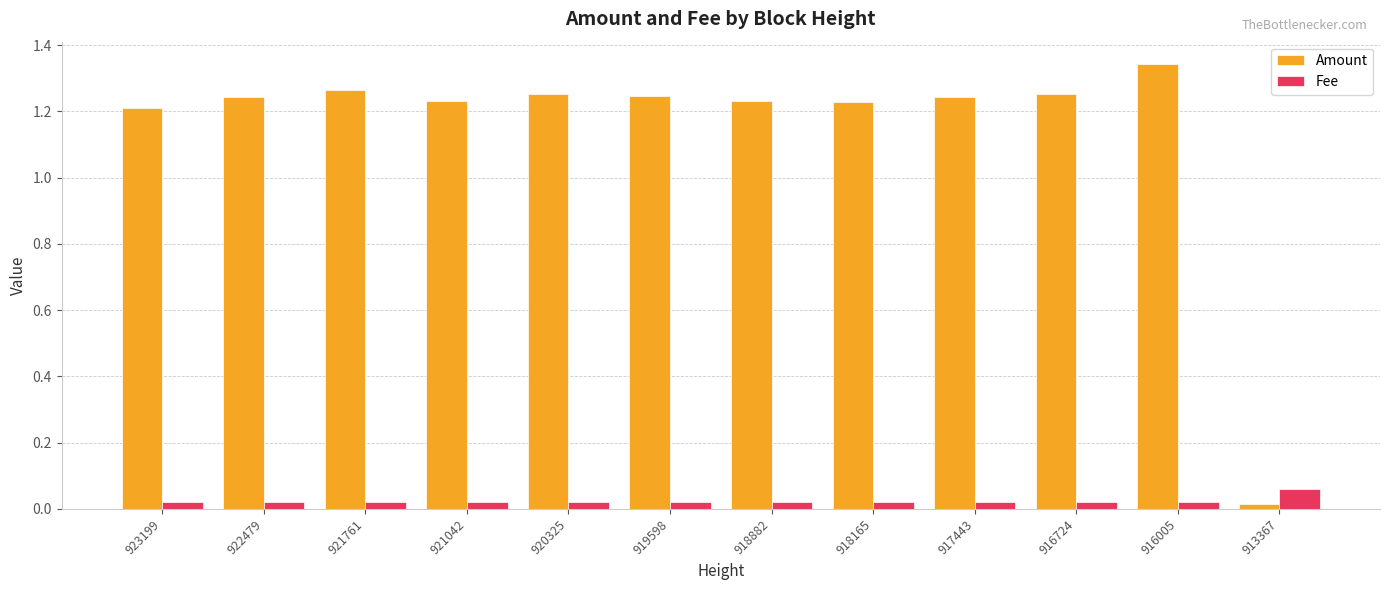

How many bars are there in each group?

2